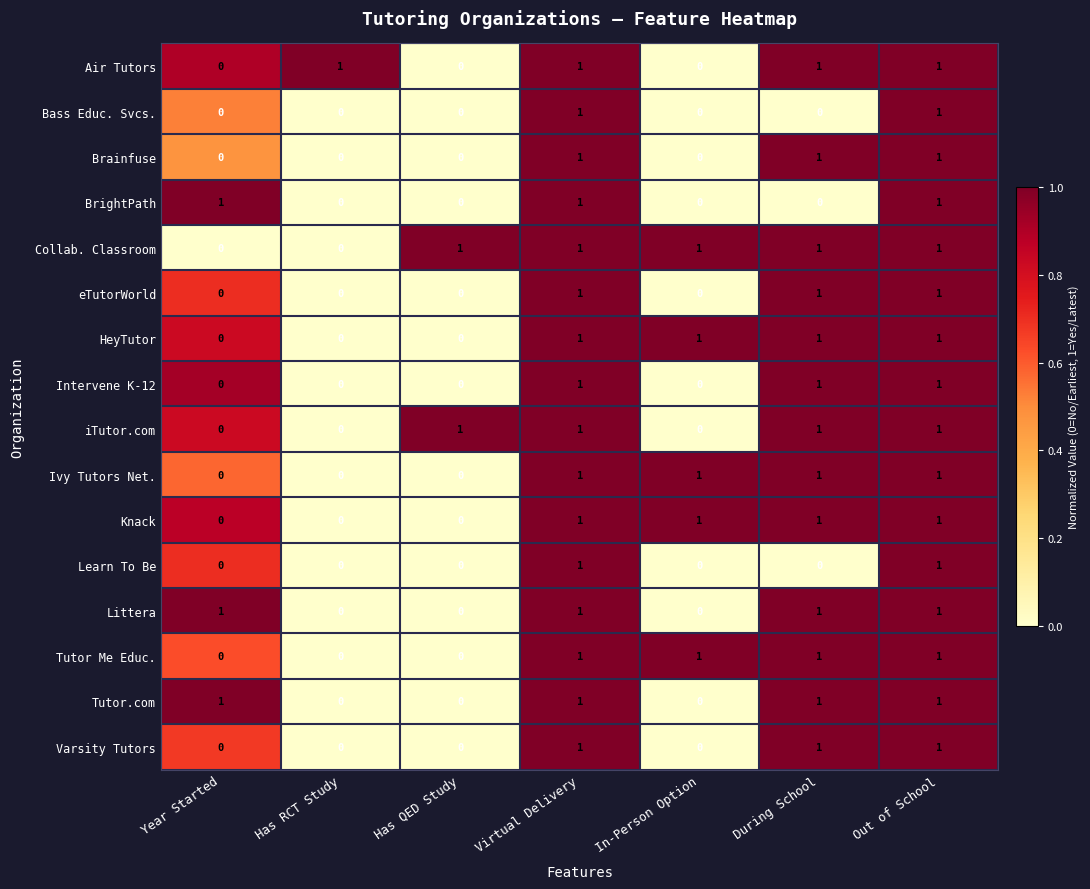

Is it true that HeyTutor equals 0 at Has QED Study?

True